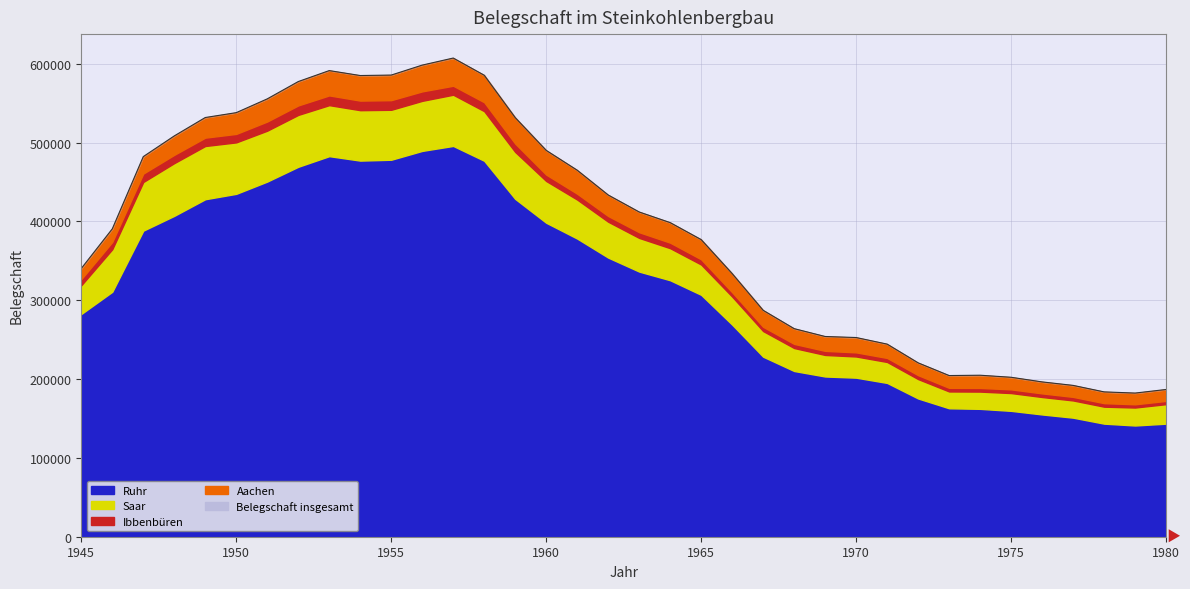

Does the chart have visible grid lines?

Yes